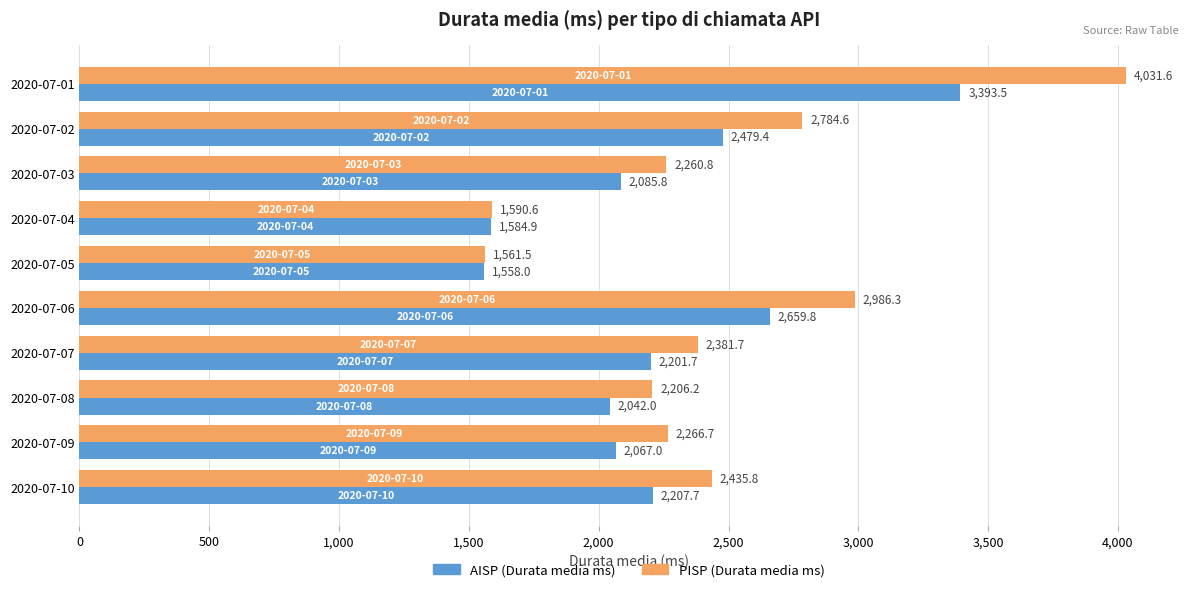

The AISP (Durata media ms) series shows 994.7 at 2020-07-04. True or false?

False